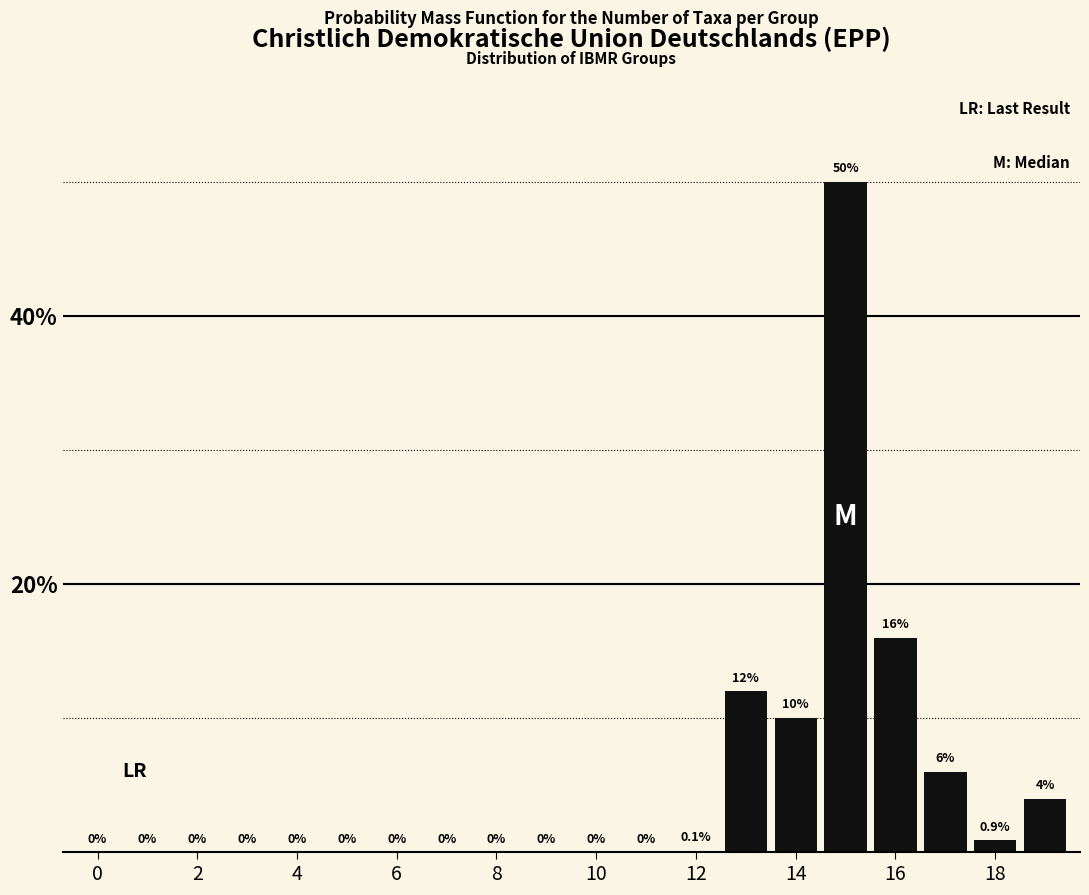

What is the greatest value displayed?

50.0